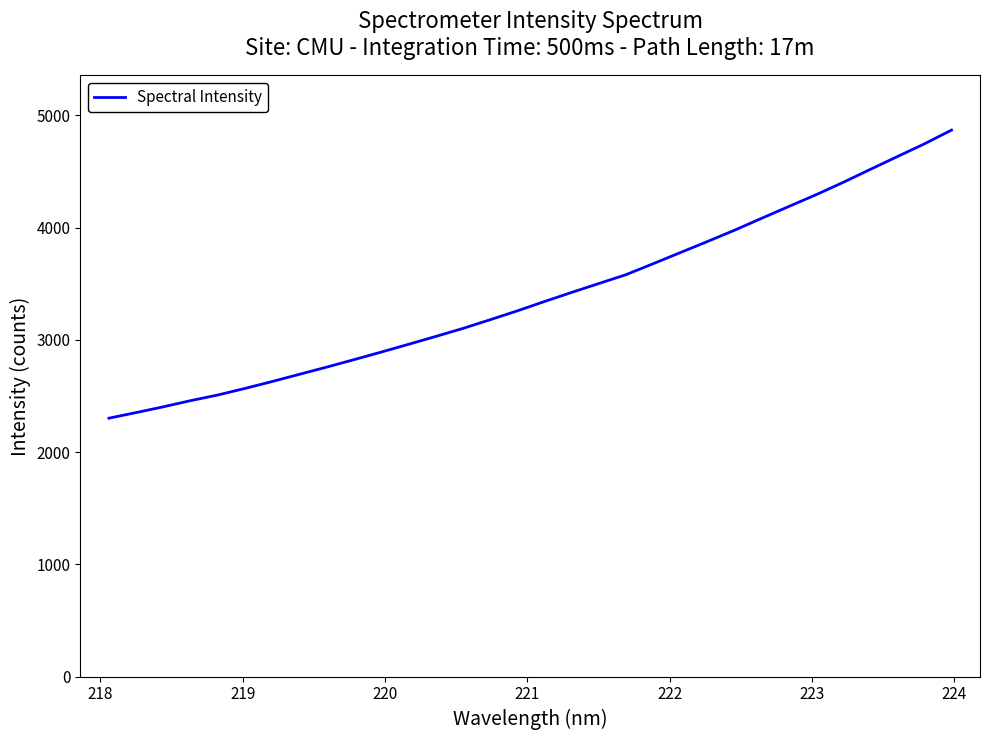

What is the difference between the maximum and minimum values?

2566.5